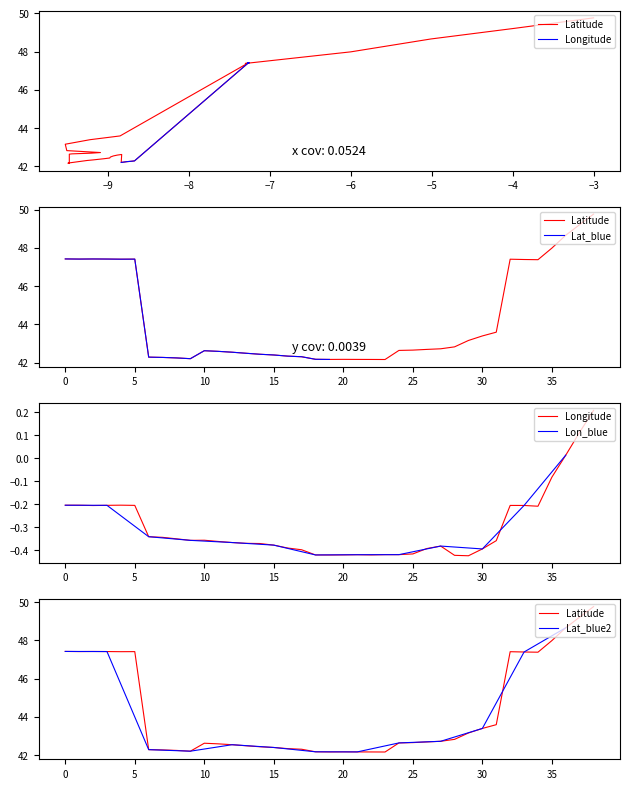

Between −4 and 17, which is larger?

−4